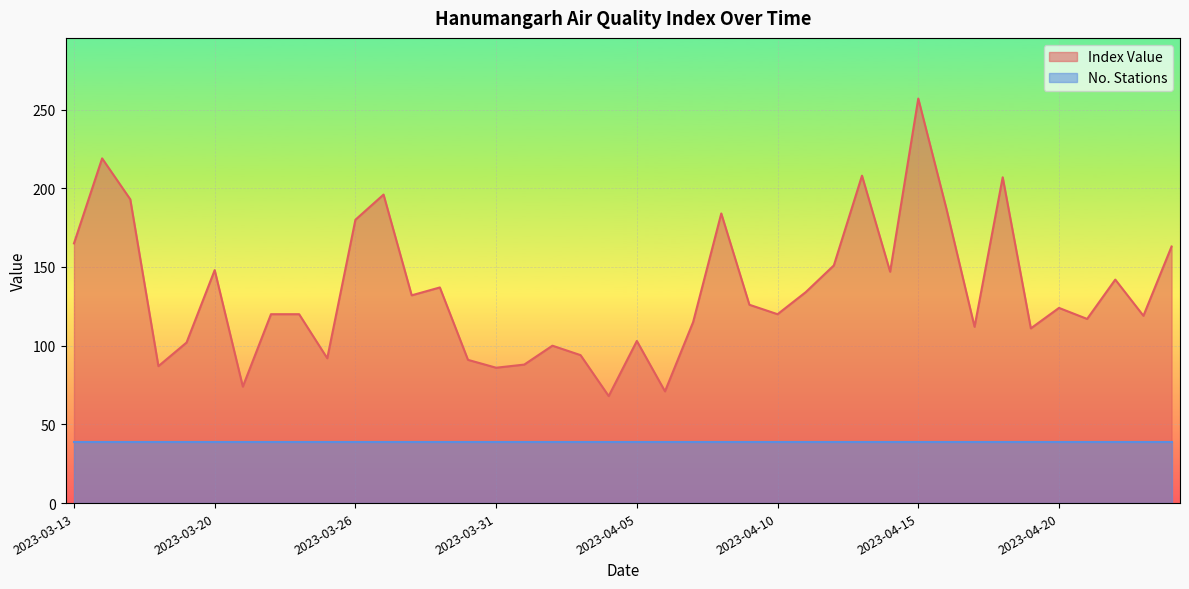

What is the minimum value shown in the chart?

68